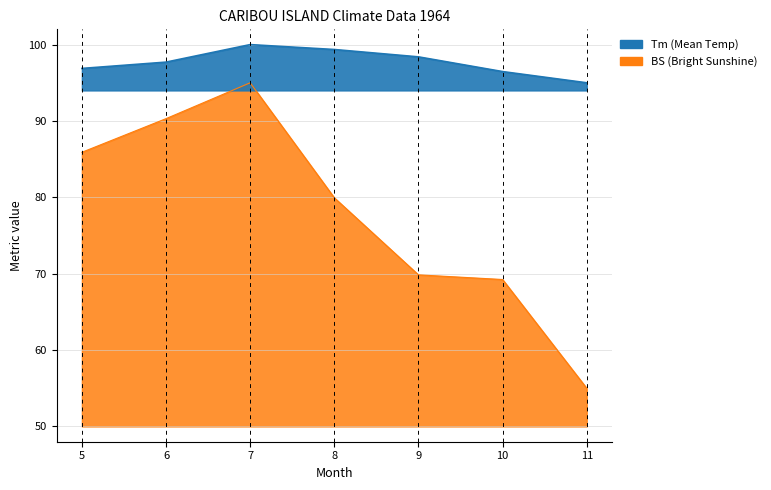

What is the average value of the BS series?

77.9